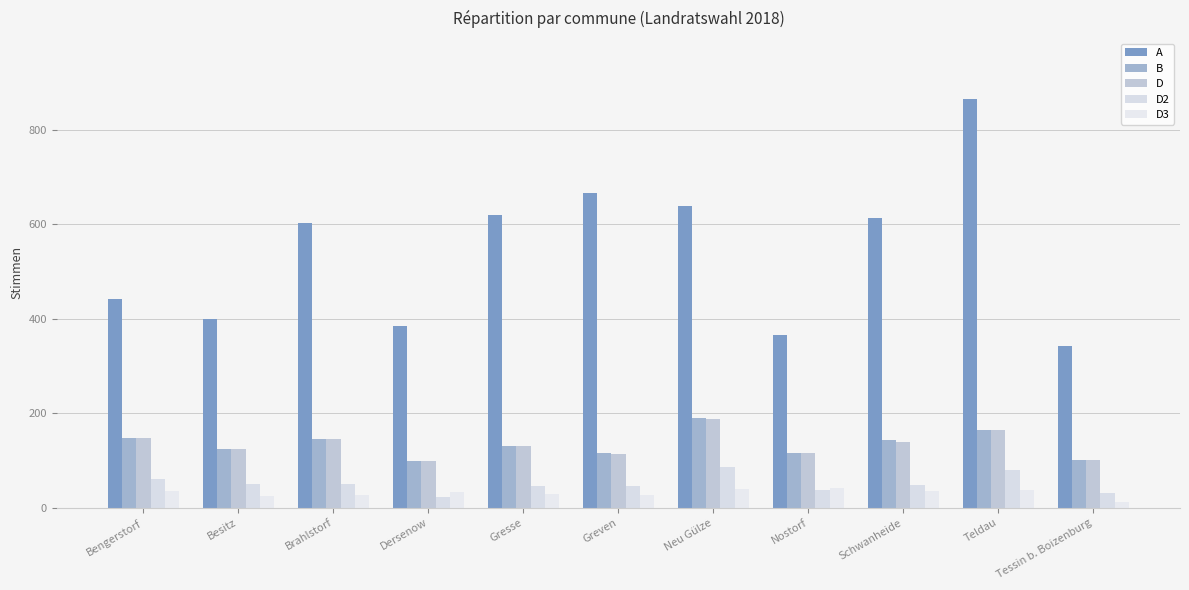

At which label does D2 reach its minimum?

Dersenow